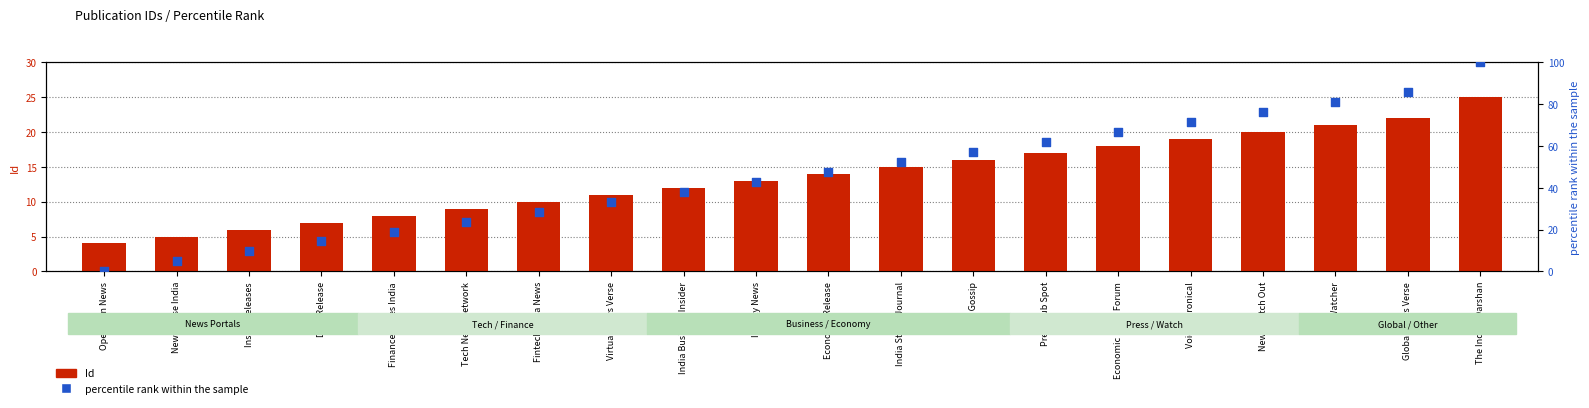

At which category is the sum across all series the highest?

The Indian Darshan